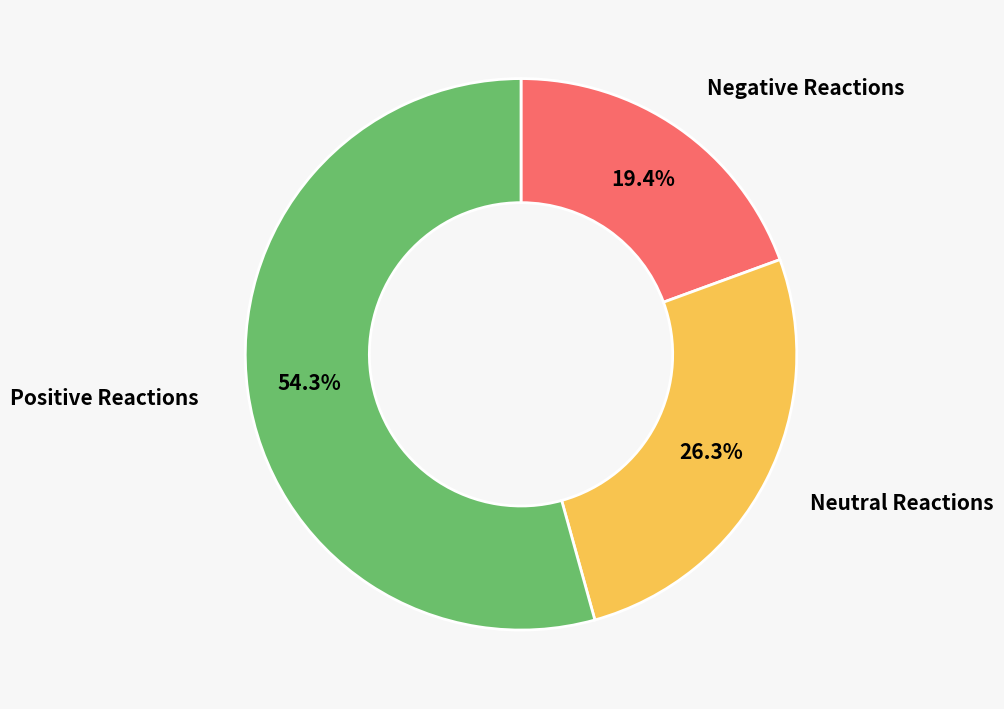

How many segments does this pie chart have?

3